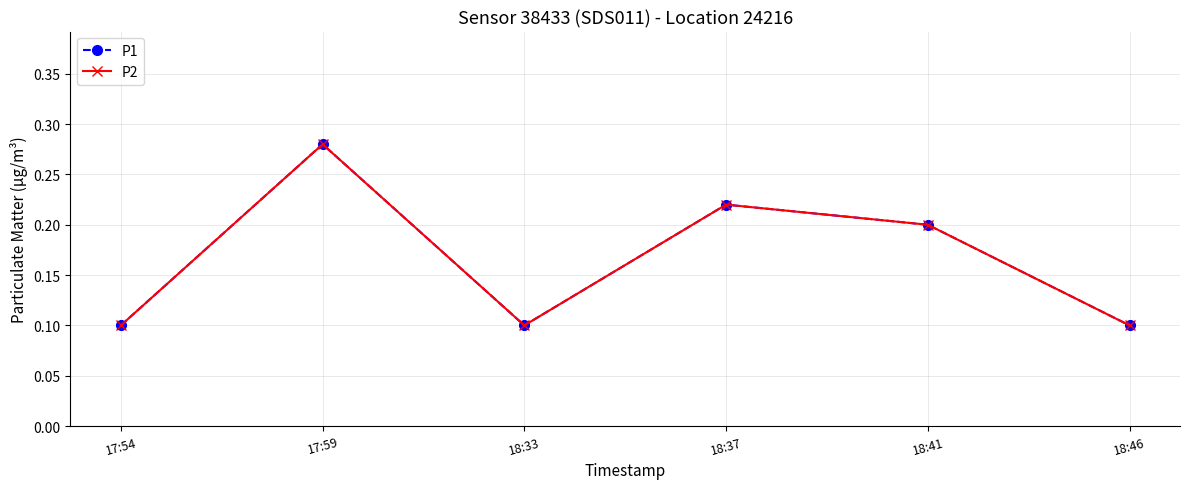

True or false: P1 has more than 1 interior local peaks.

True